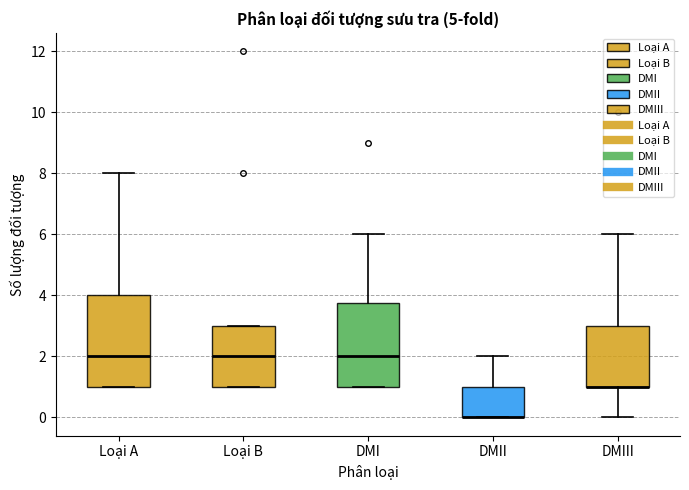

Where is the upper edge of the box for Loại A on the y-axis? The values are not printed on the chart, so give them approximately, as read against the axis.

4.0